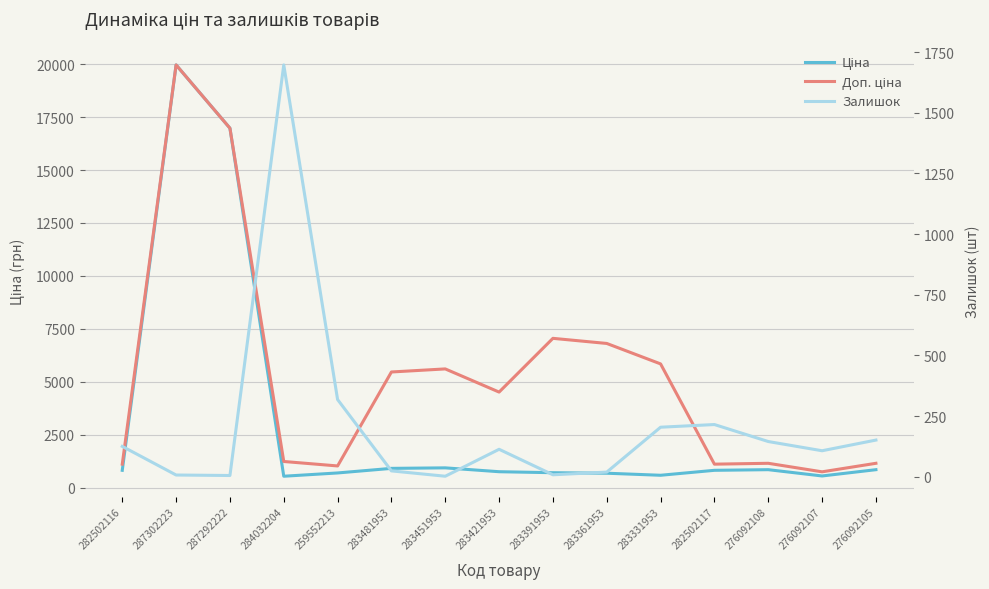

Read the Доп. ціна value at 282502117.

1109.2